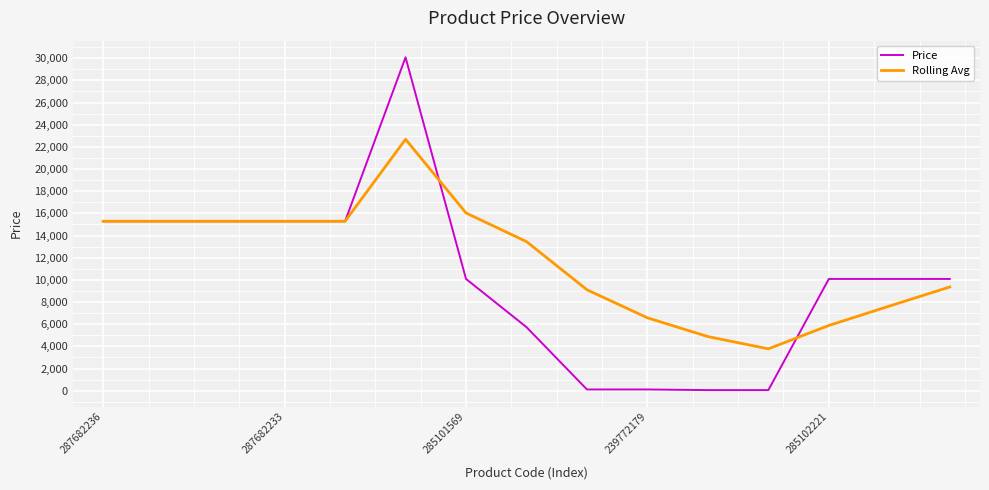

Which series has the largest range (max minus min)?

Price